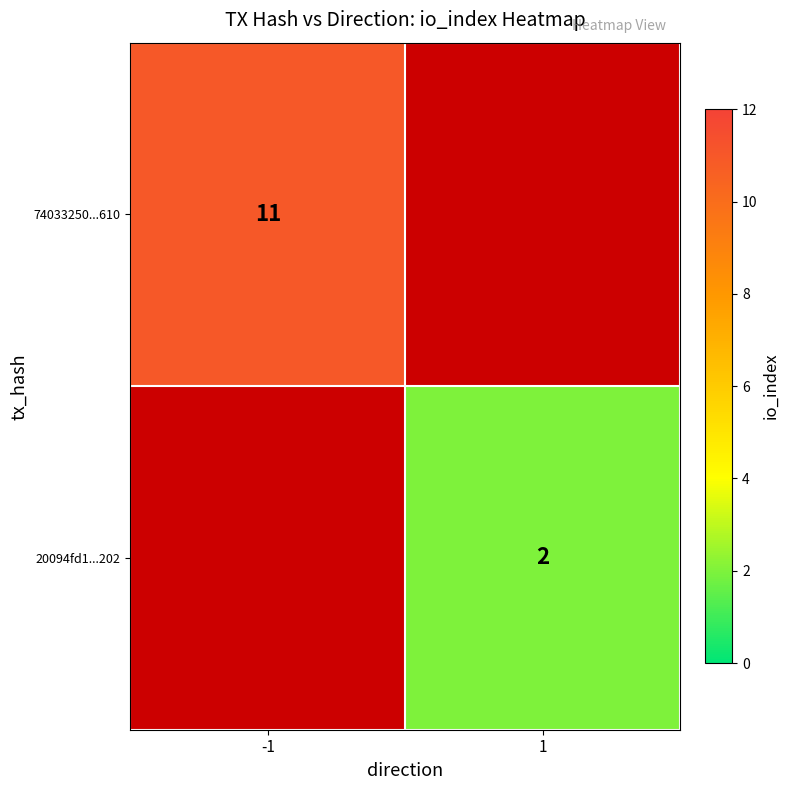

Is it true that 74033250...610 equals 19 at -1?

False